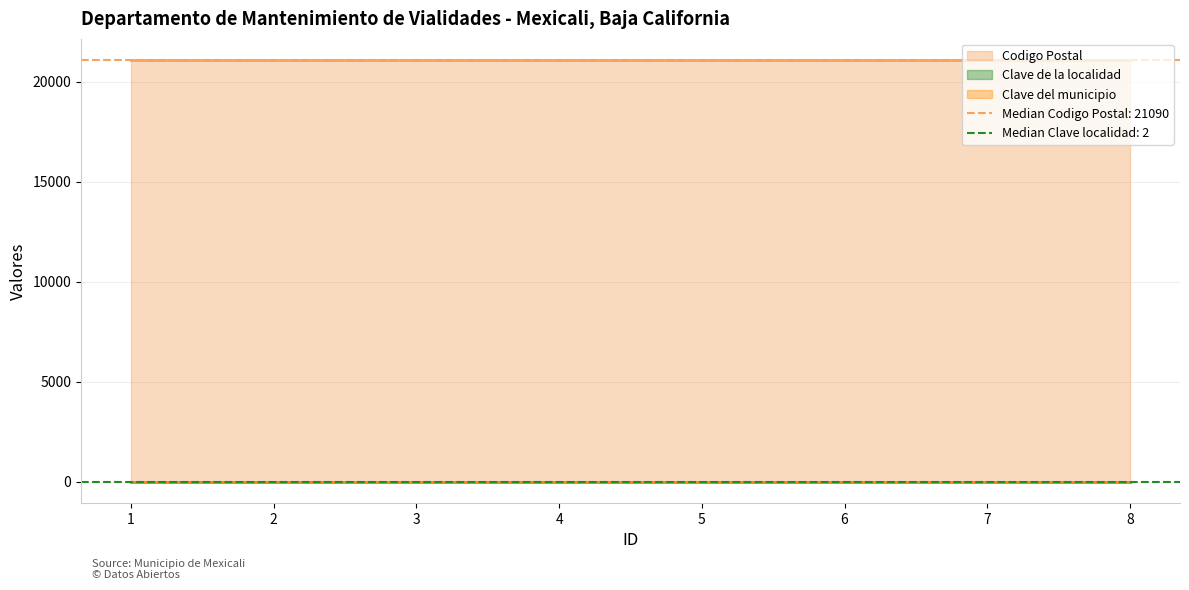

Which category has the lowest value in the Clave del municipio (line) series?

1